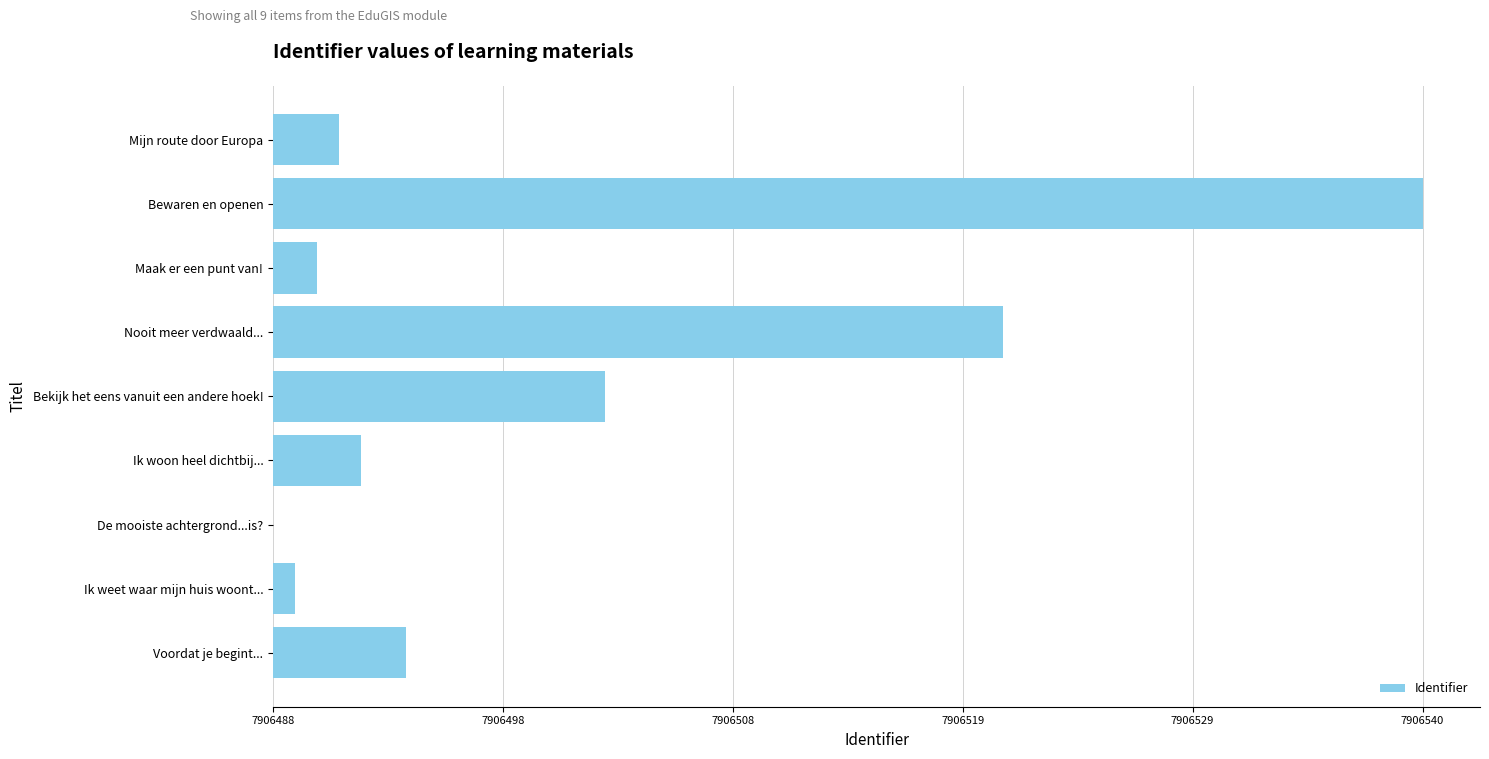

What is the average value?

13